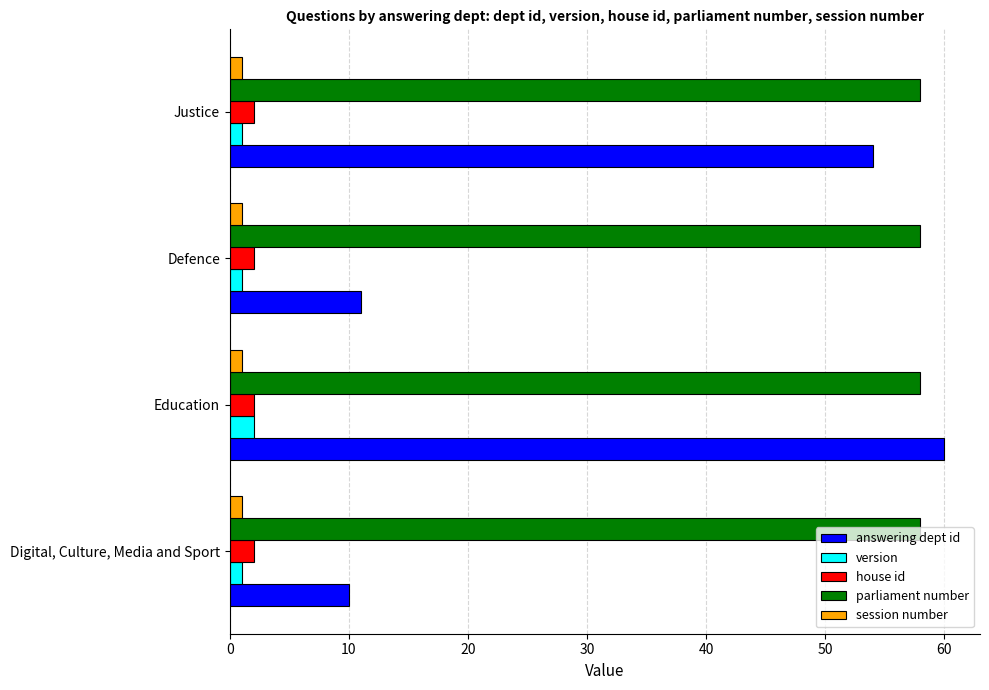

What is the sum of all answering dept id values?

135